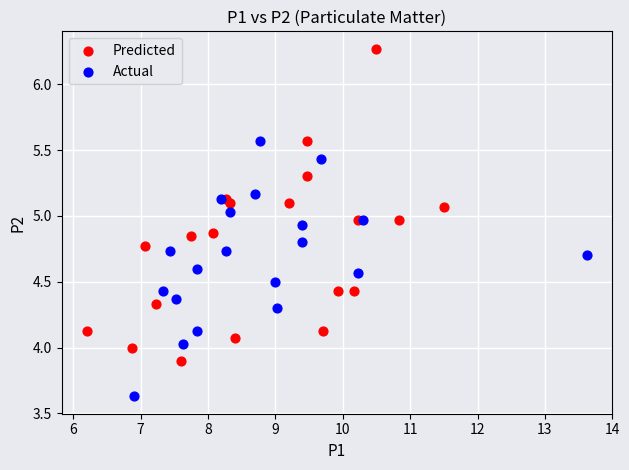

Which series reaches the minimum Y coordinate?

Actual